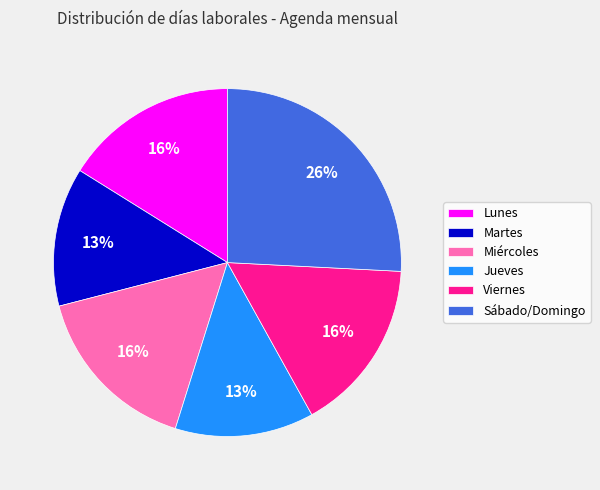

Count the number of slices in the pie.

6